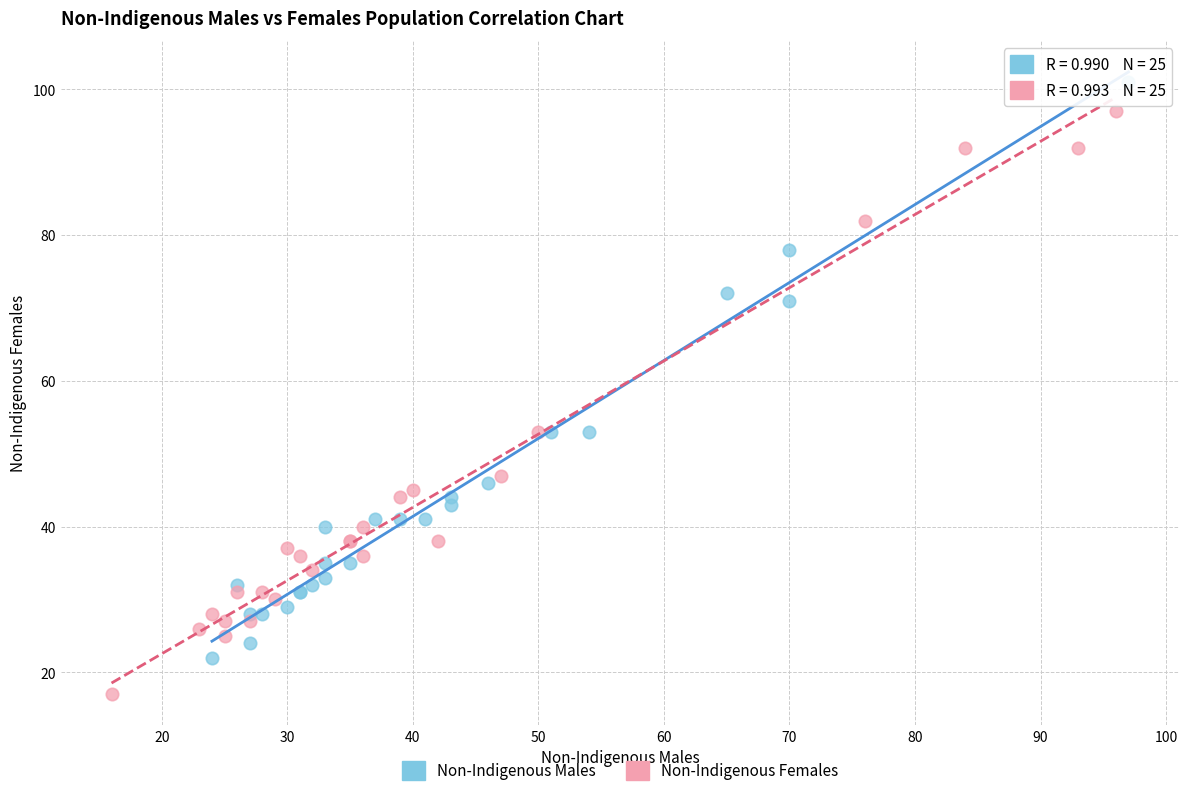

Which series contains the lowest Y value?

Non-Indigenous Females